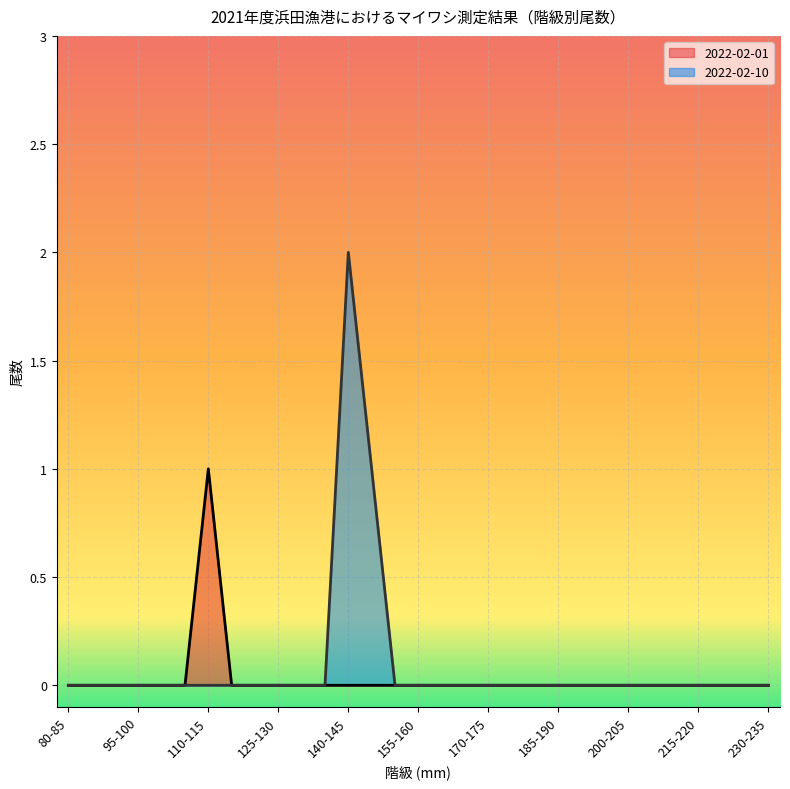

The value of 2022-02-01 at 140-145 is 0. True or false?

False